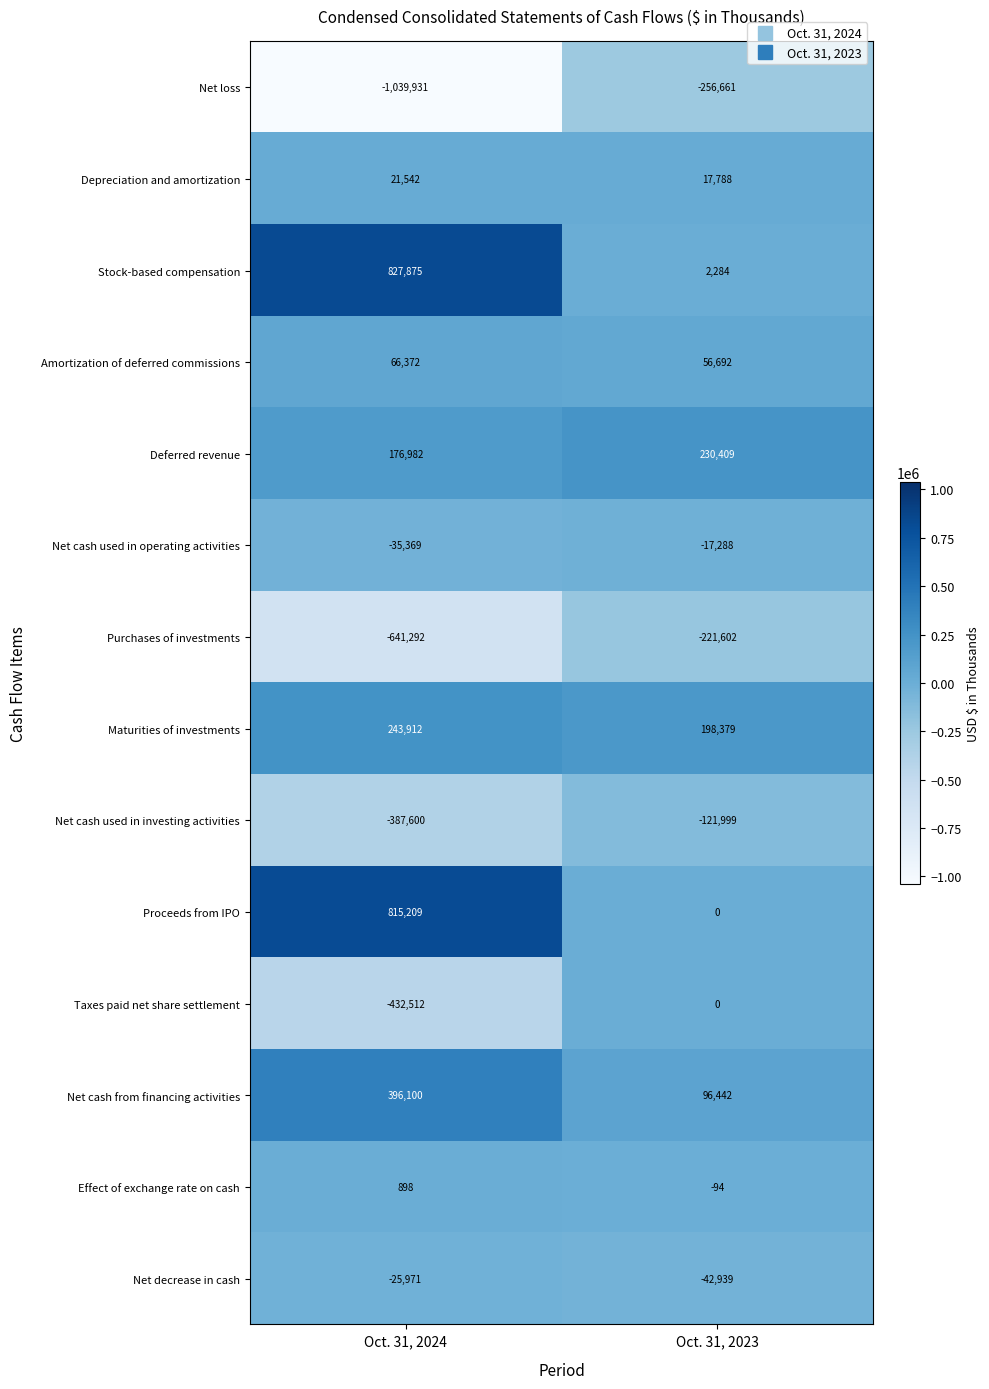

Reading left to right, transcribe all the data shown in this chart.

Net loss: Oct. 31, 2024=-1039931	Oct. 31, 2023=-256661
Depreciation and amortization: Oct. 31, 2024=21542	Oct. 31, 2023=17788
Stock-based compensation: Oct. 31, 2024=827875	Oct. 31, 2023=2284
Amortization of deferred commissions: Oct. 31, 2024=66372	Oct. 31, 2023=56692
Deferred revenue: Oct. 31, 2024=176982	Oct. 31, 2023=230409
Net cash used in operating activities: Oct. 31, 2024=-35369	Oct. 31, 2023=-17288
Purchases of investments: Oct. 31, 2024=-641292	Oct. 31, 2023=-221602
Maturities of investments: Oct. 31, 2024=243912	Oct. 31, 2023=198379
Net cash used in investing activities: Oct. 31, 2024=-387600	Oct. 31, 2023=-121999
Proceeds from IPO: Oct. 31, 2024=815209	Oct. 31, 2023=0
Taxes paid net share settlement: Oct. 31, 2024=-432512	Oct. 31, 2023=0
Net cash from financing activities: Oct. 31, 2024=396100	Oct. 31, 2023=96442
Effect of exchange rate on cash: Oct. 31, 2024=898	Oct. 31, 2023=-94
Net decrease in cash: Oct. 31, 2024=-25971	Oct. 31, 2023=-42939